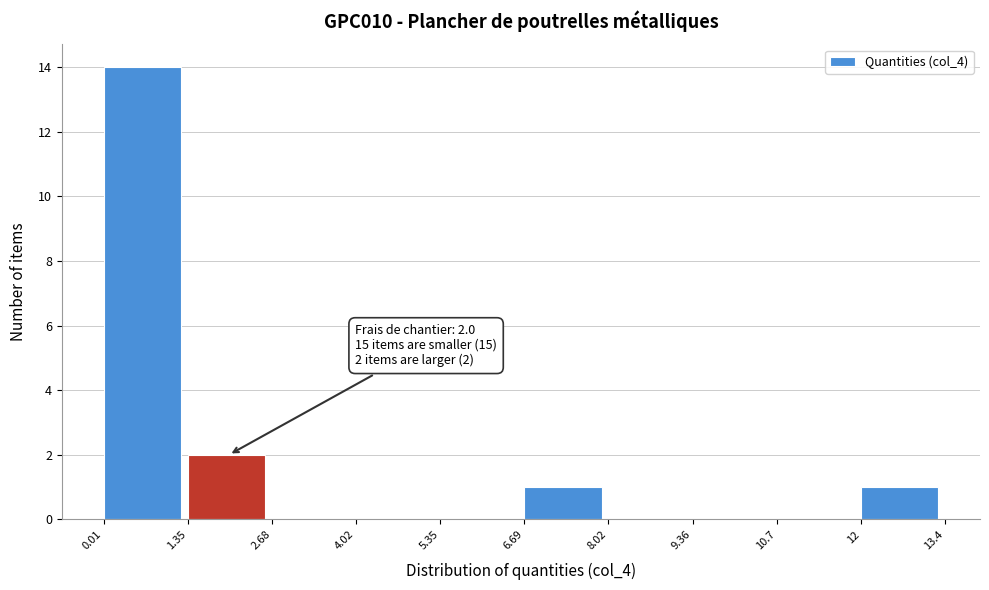

Which range on the x-axis has the tallest bar?

0.01 to 1.35